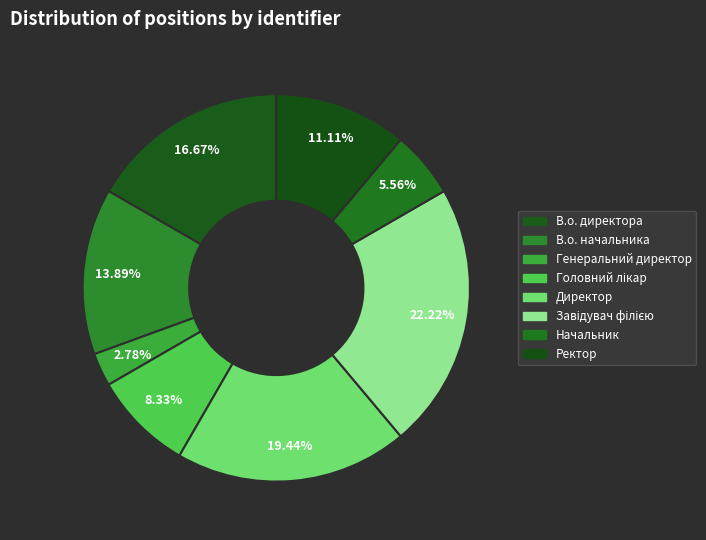

To the nearest percent, what is the difference between the largest and smallest slice percentages?

19%